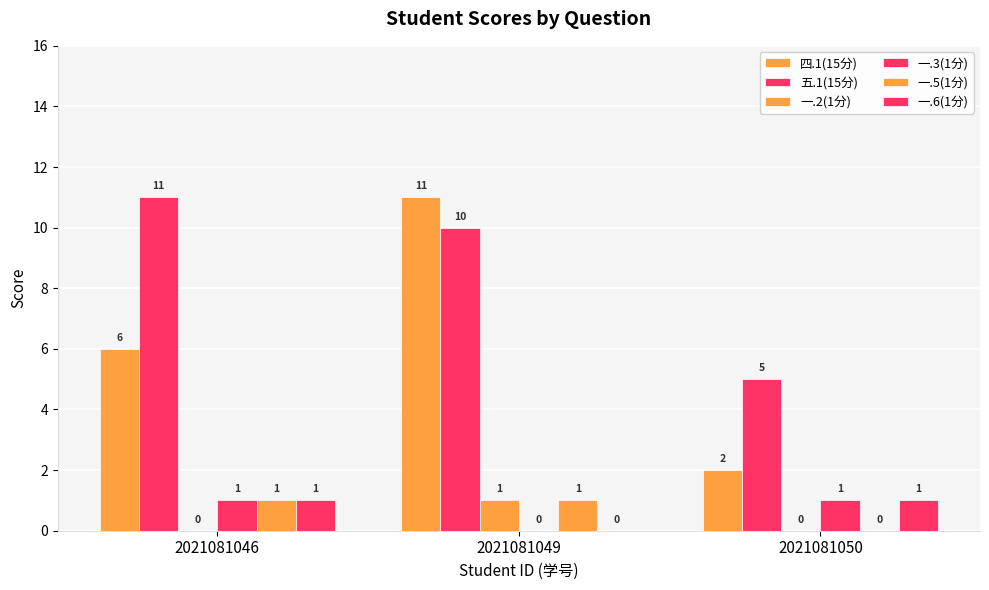

True or false: 一.2(1分) has a value of 1 at 2021081046.

False